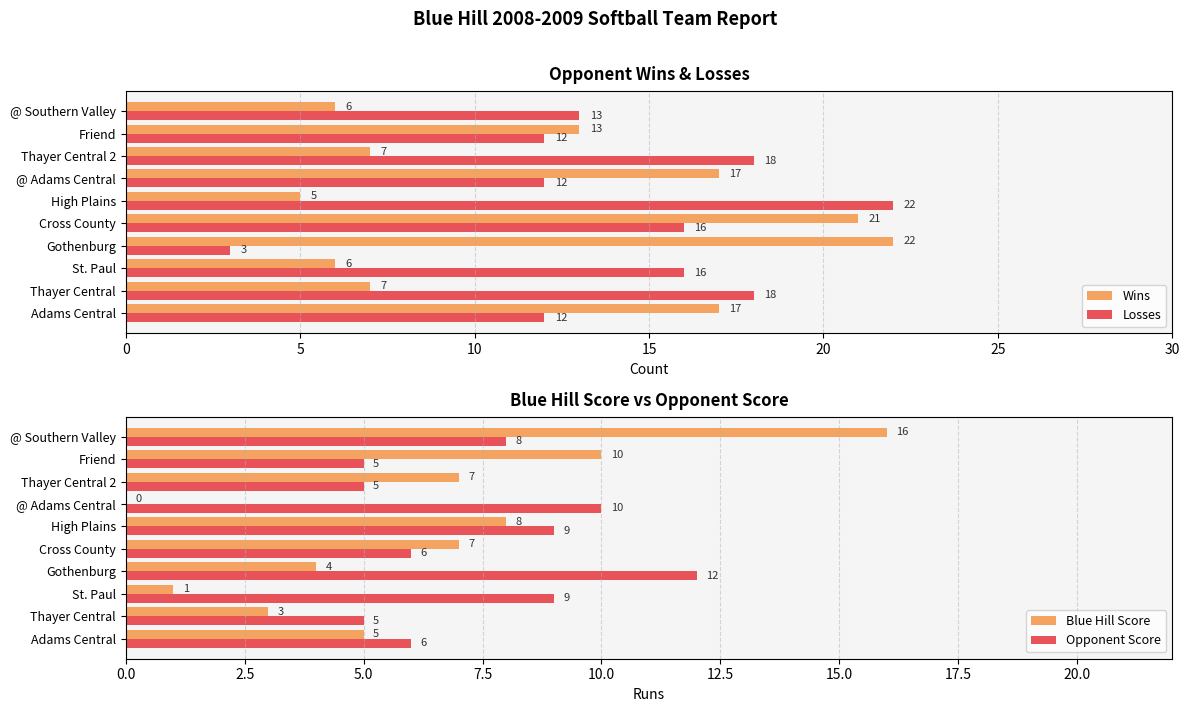

True or false: Losses has a value of 18 at Thayer Central 2.

True